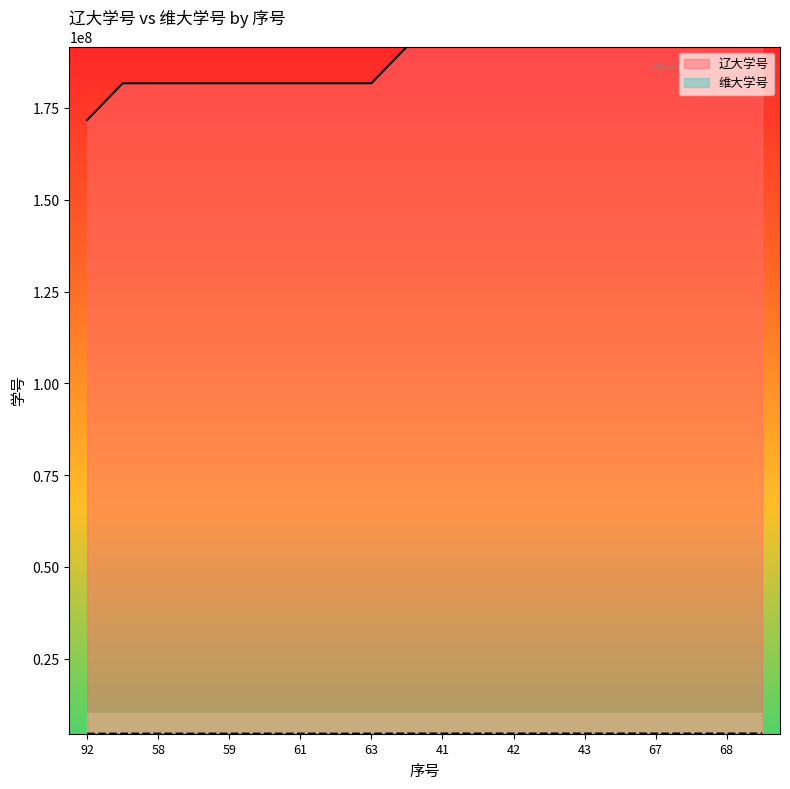

At how many categories does at least one series exceed 62892821?

20